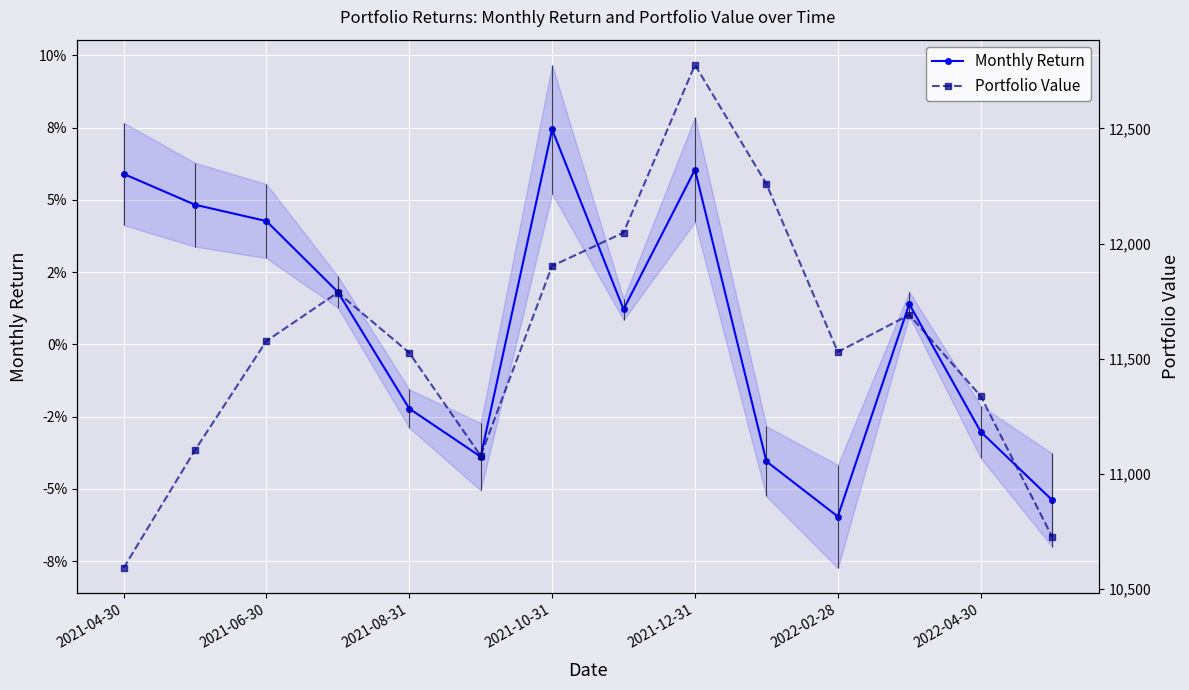

What is the spread (max minus min) of values at 11?

11690.3